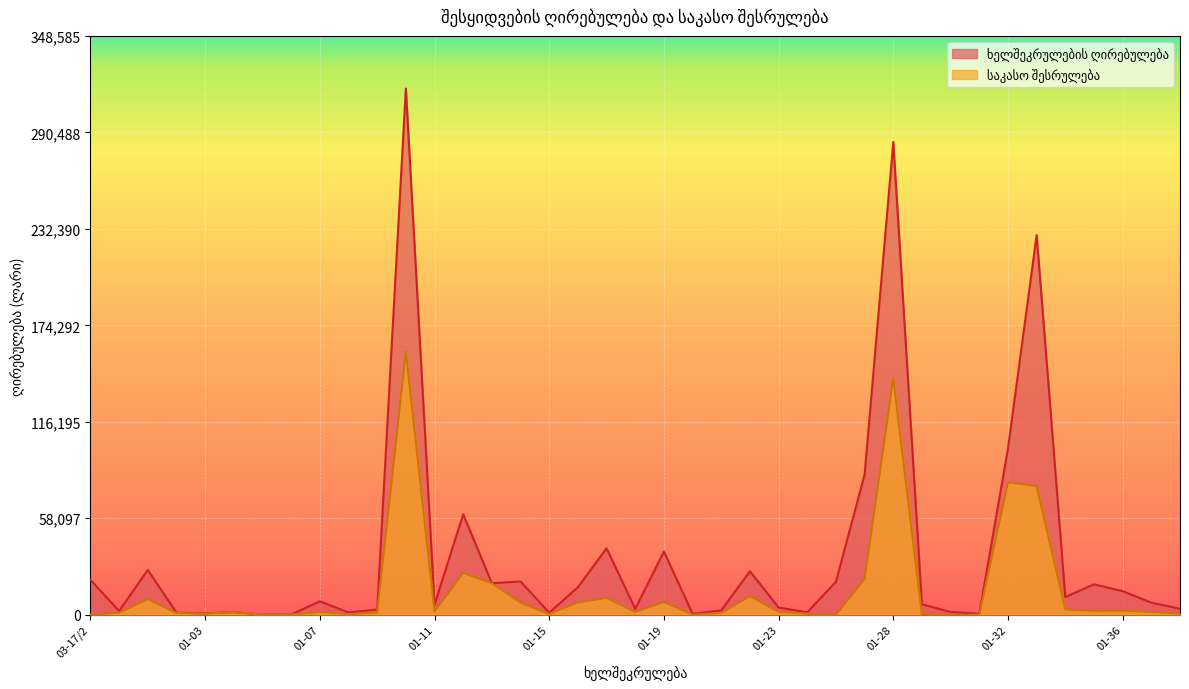

True or false: საკასო შესრულება and ხელშეკრულების ღირებულება cross at least once.

False